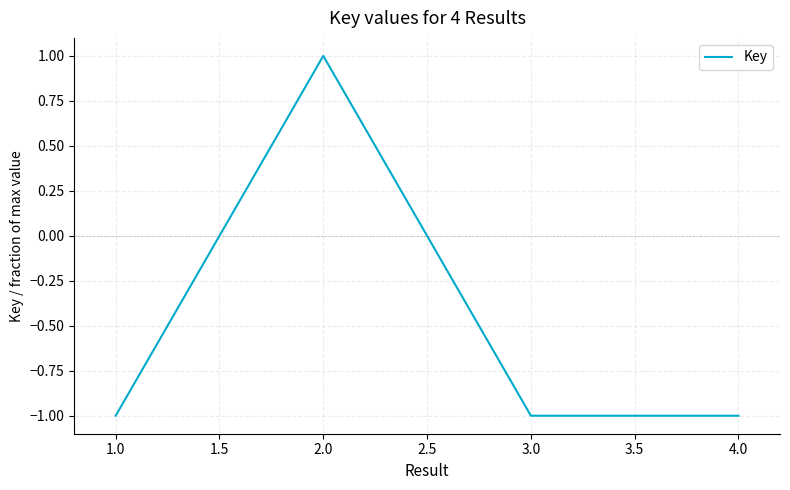

Reading left to right, what are all the values shown in this chart?

-1.0	1.0	-1.0	-1.0